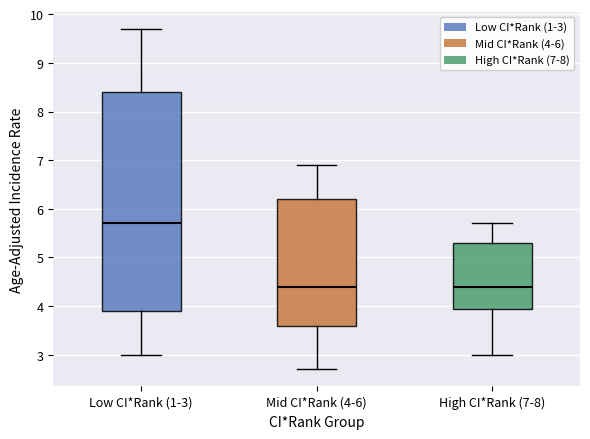

Comparing the boxes themselves (not the whiskers), which one is the tallest?

Low CI*Rank (1-3)